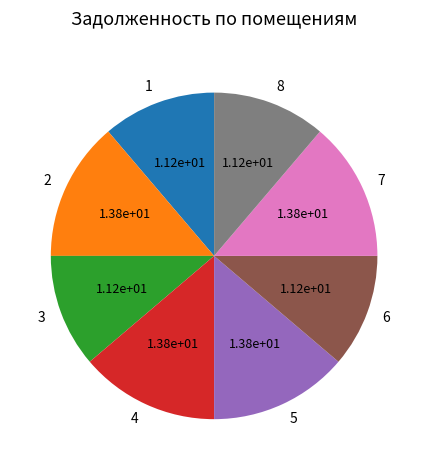

Is there any slice that represents more than half of the pie?

No